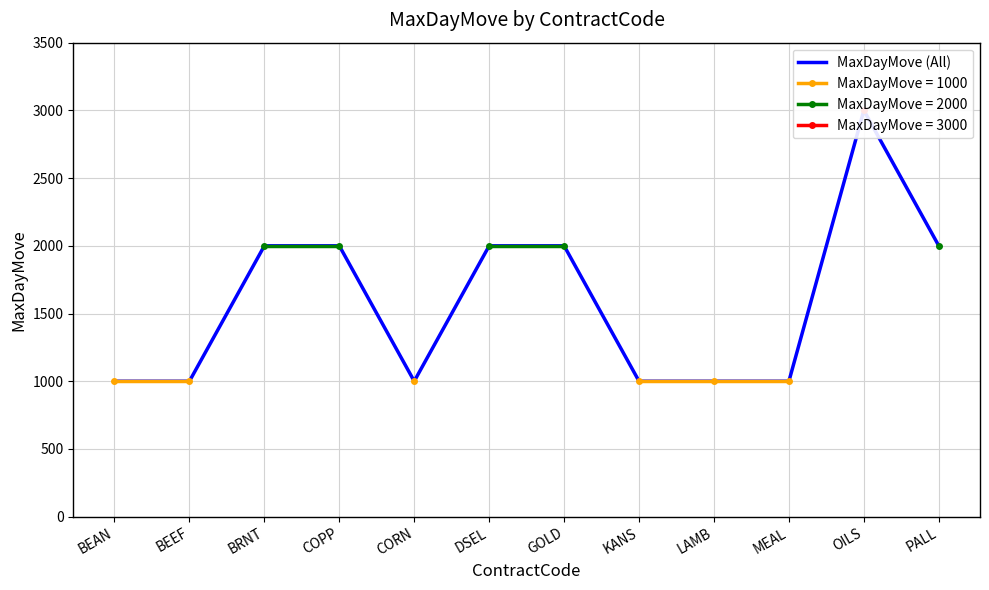

What is the minimum value shown in the chart?

1000